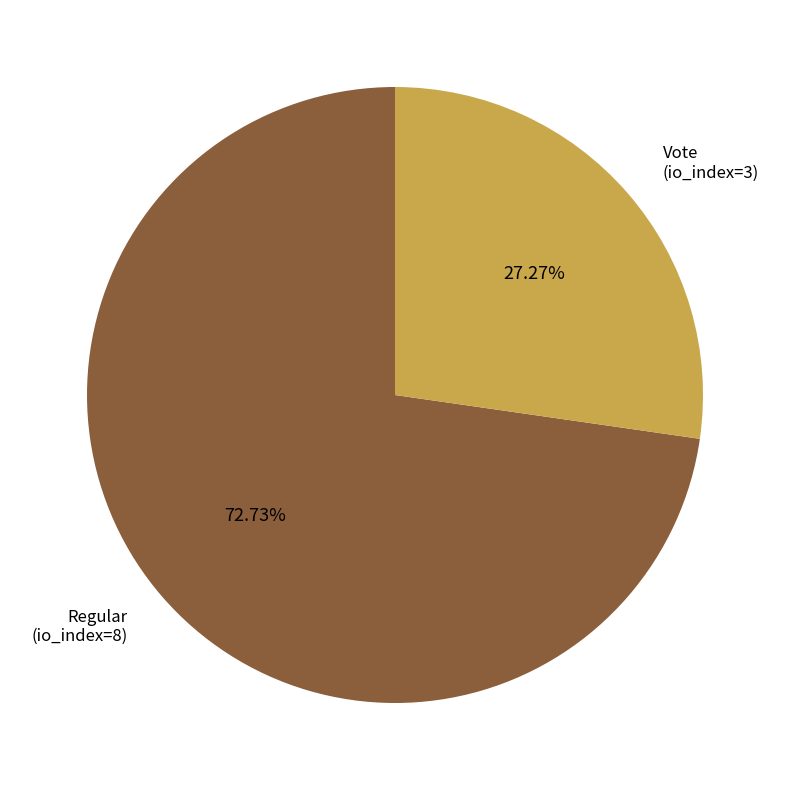

Is the sum of Regular (io_index=8) and Vote (io_index=3) greater than half?

Yes